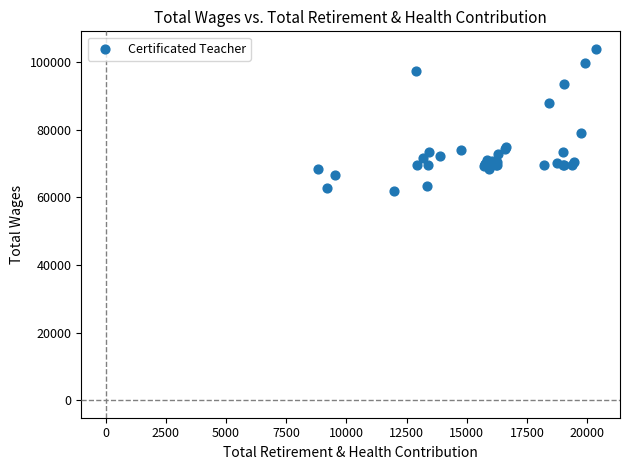

What Y value in the scatter plot is closest to 82946?

79193